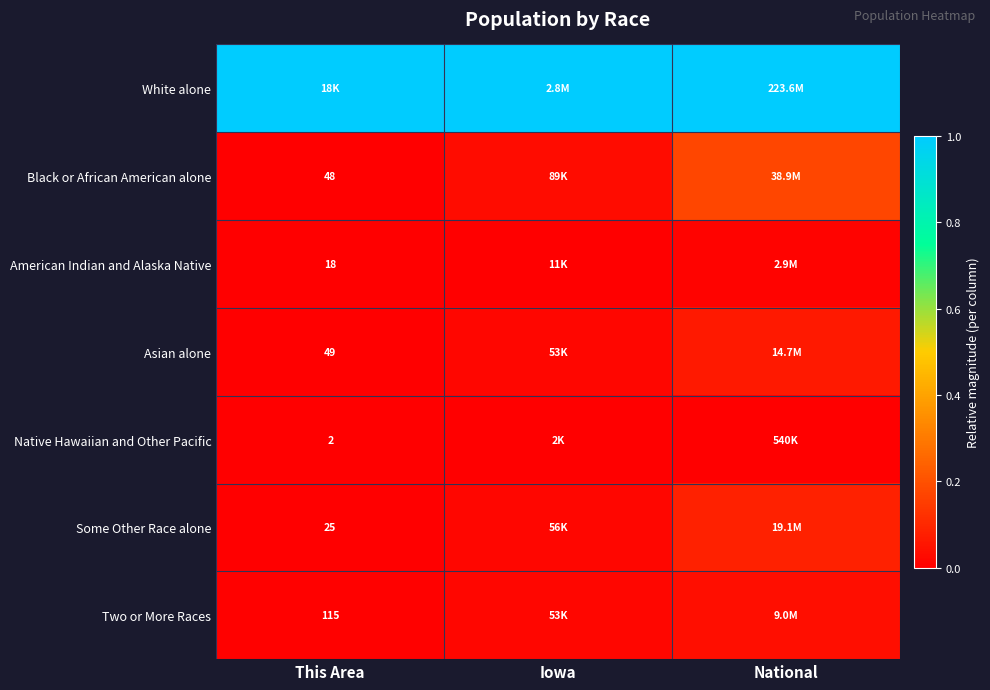

At which label is Black or African American alone closest to 0?

This Area